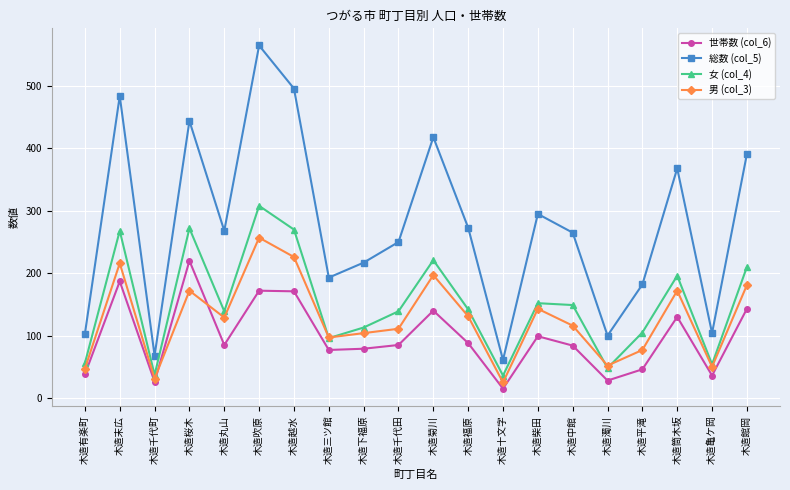

What is the average value of the 男 (col_3) series?

127